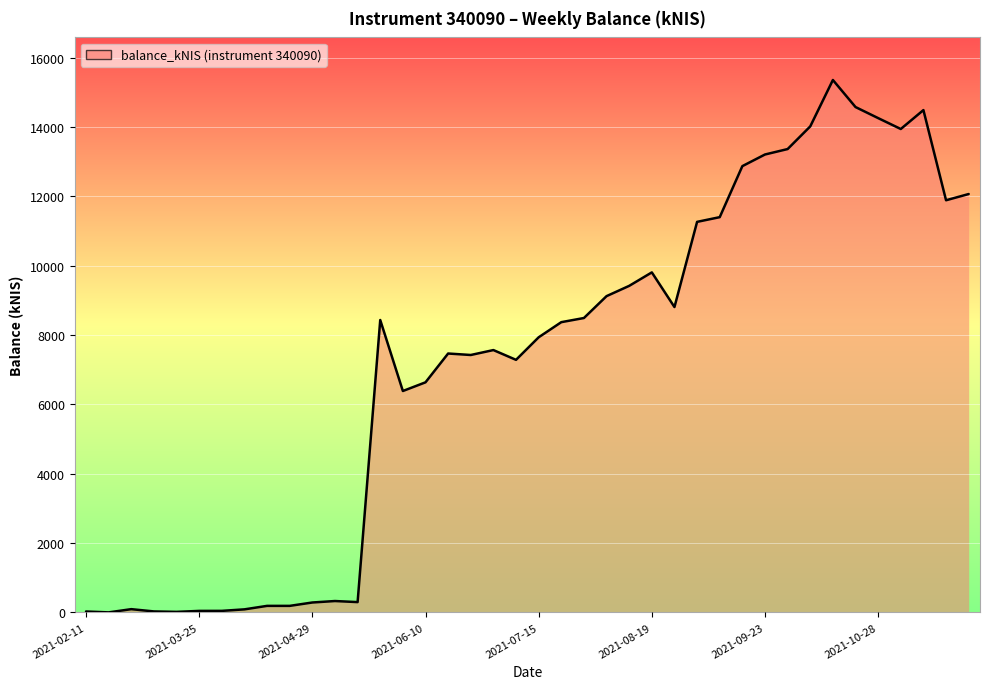

Where is the first local maximum?

2021-03-04